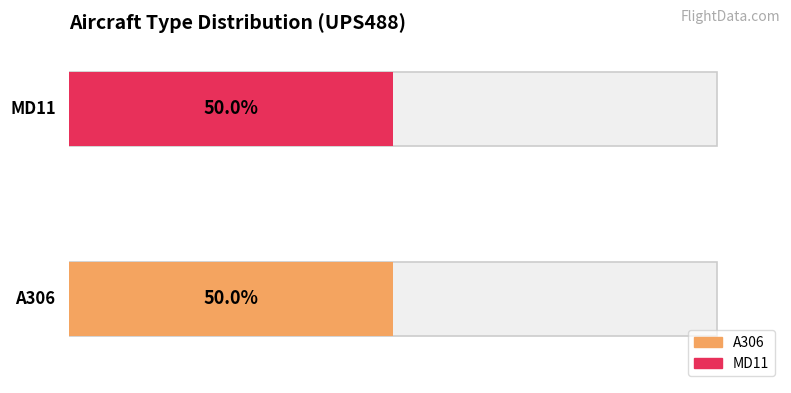

What position from the left is MD11?

2